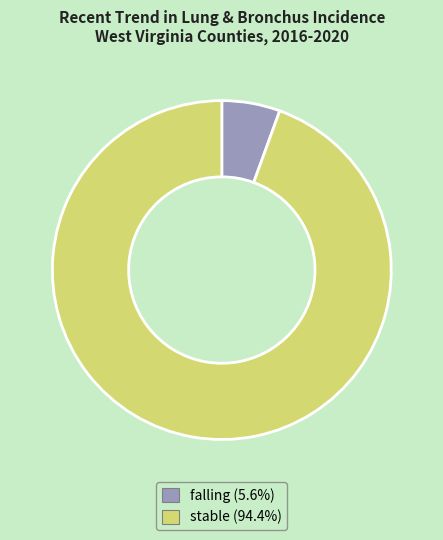

Is there a majority slice in this chart?

Yes